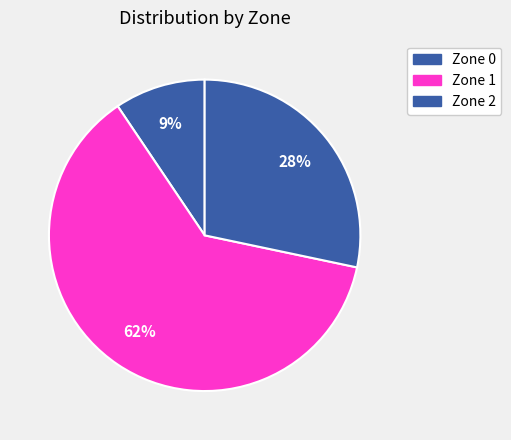

Count the number of slices in the pie.

3